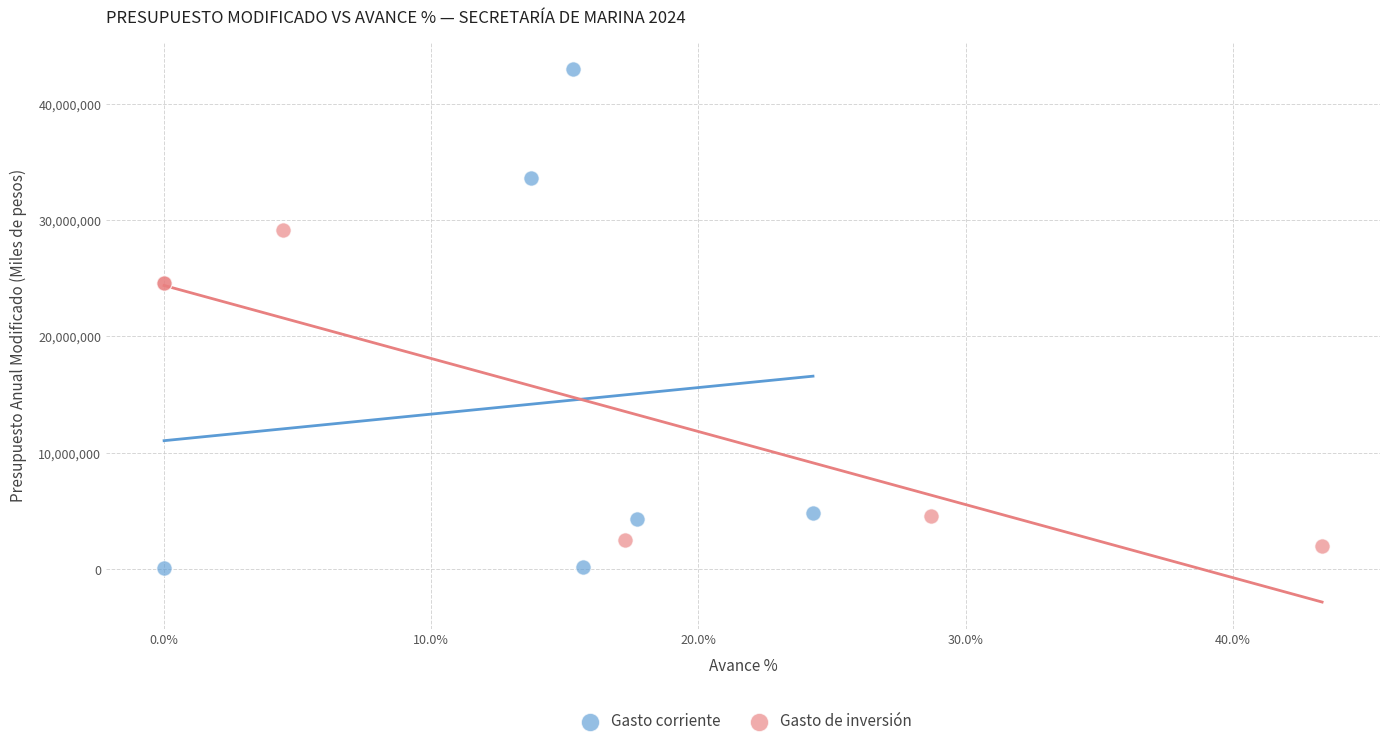

What are all the series names shown in the legend?

Gasto corriente, Gasto de inversión